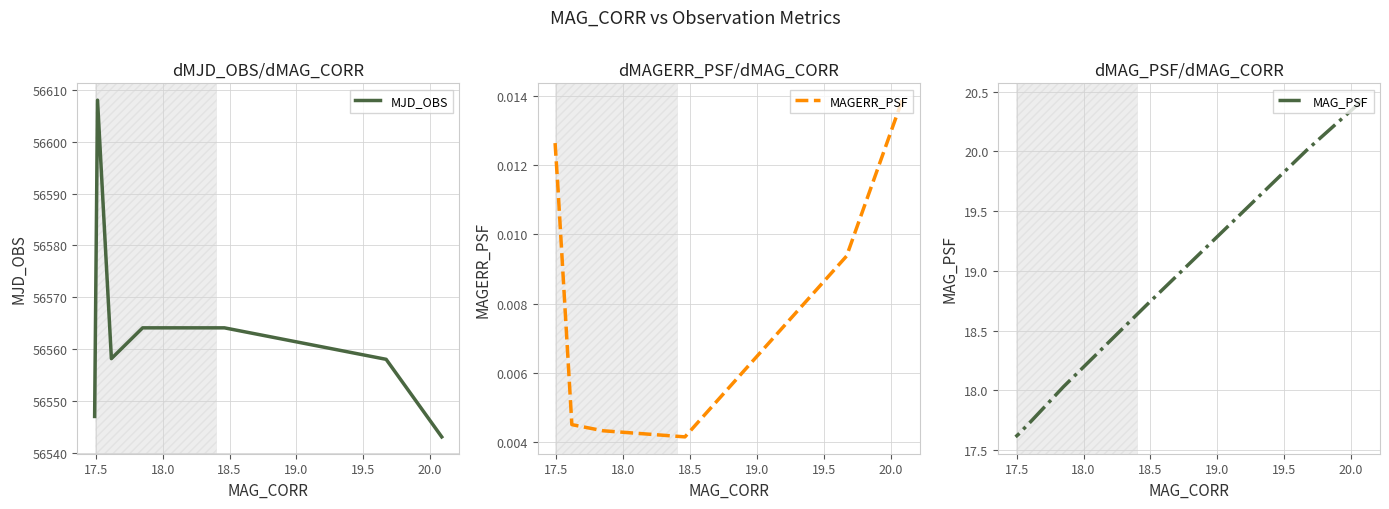

What position from the left is 19.5?

6